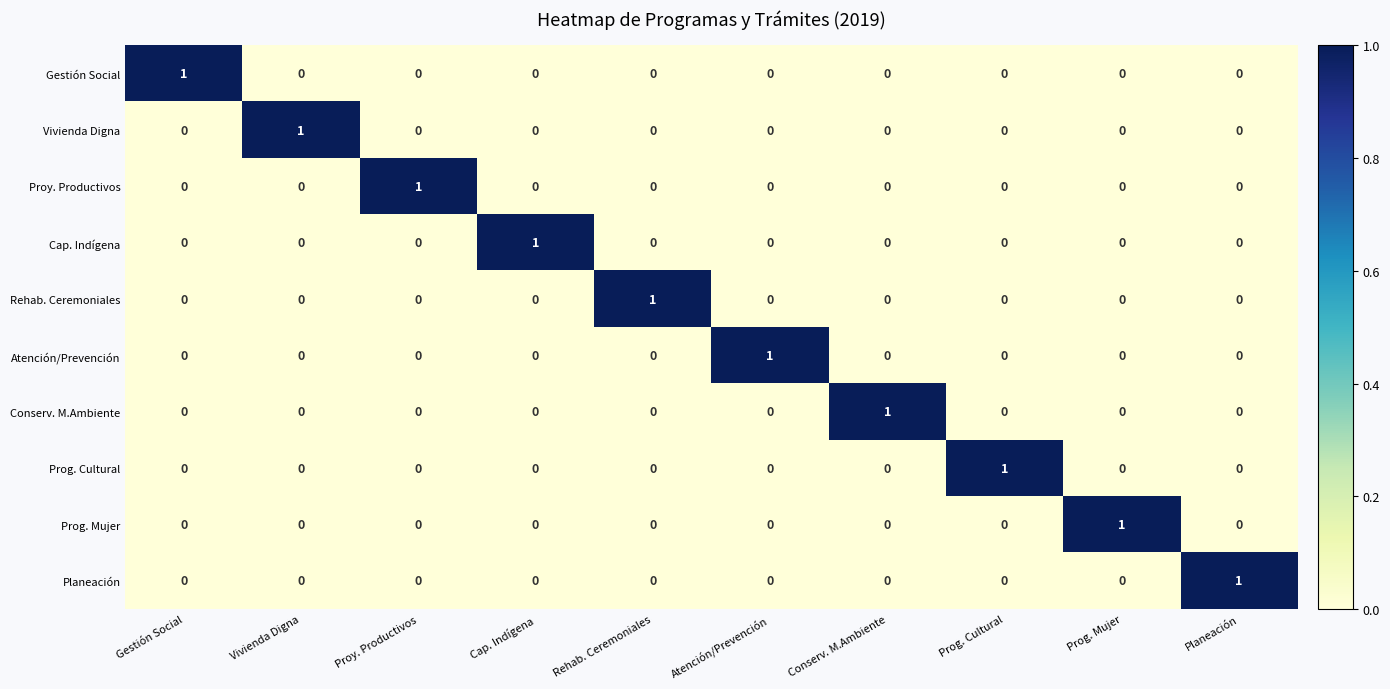

Which category has the highest value in the Cap. Indígena series?

Cap. Indígena